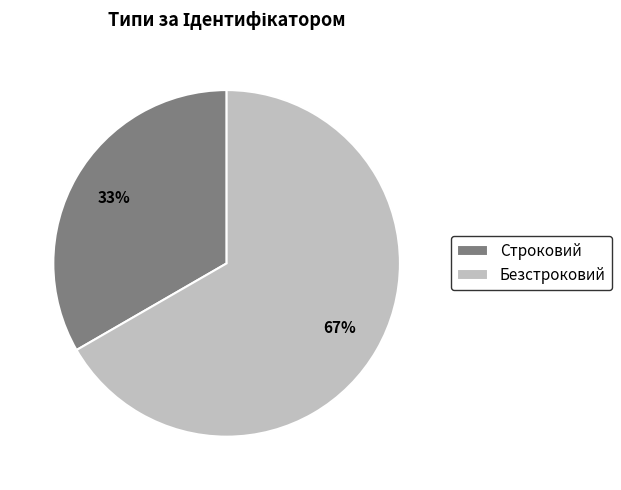

To the nearest percent, what is the combined percentage of Безстроковий and Строковий?

100%